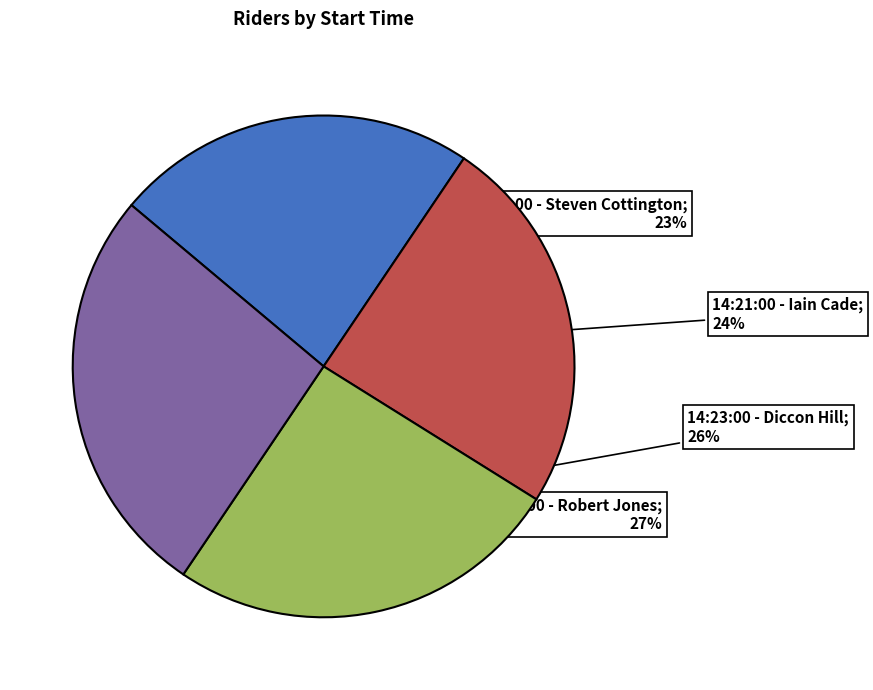

To the nearest percent, what is the average slice percentage?

25%